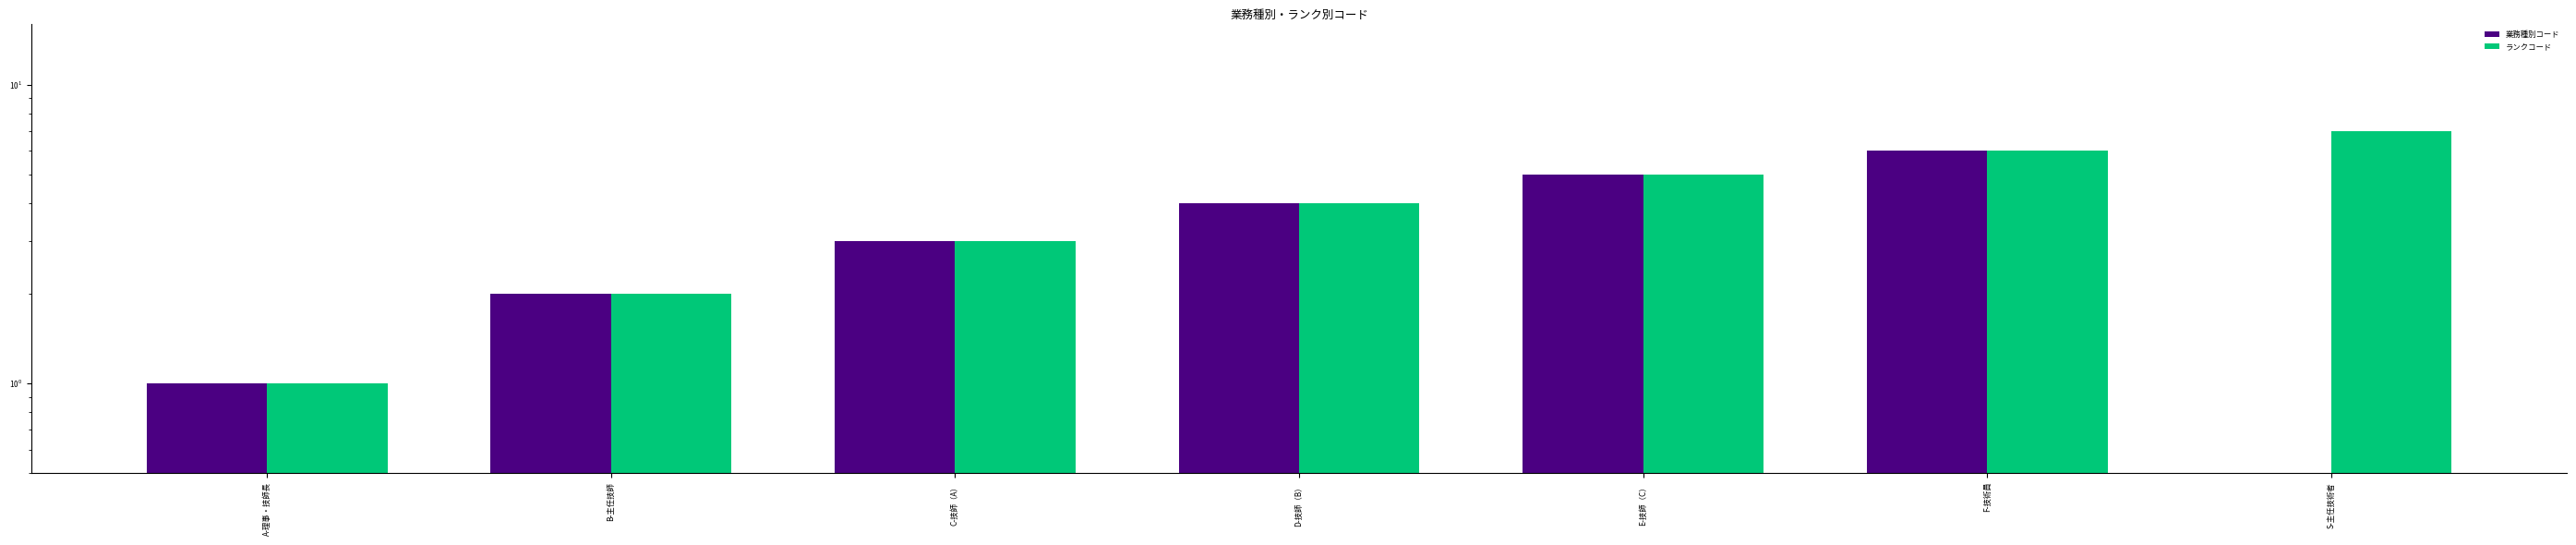

Between A-理事・技師長 and B-主任技師, which series saw the biggest shift?

業務種別コード